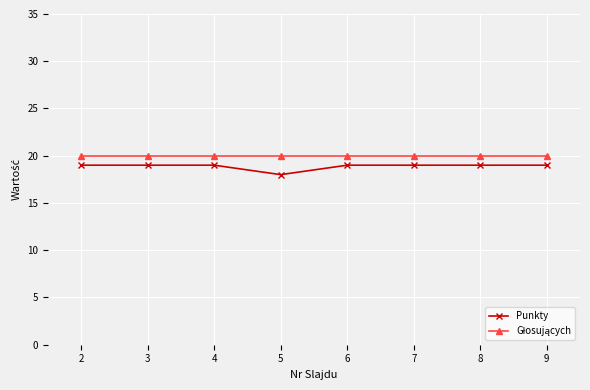

What is the average value of the Punkty series?

19